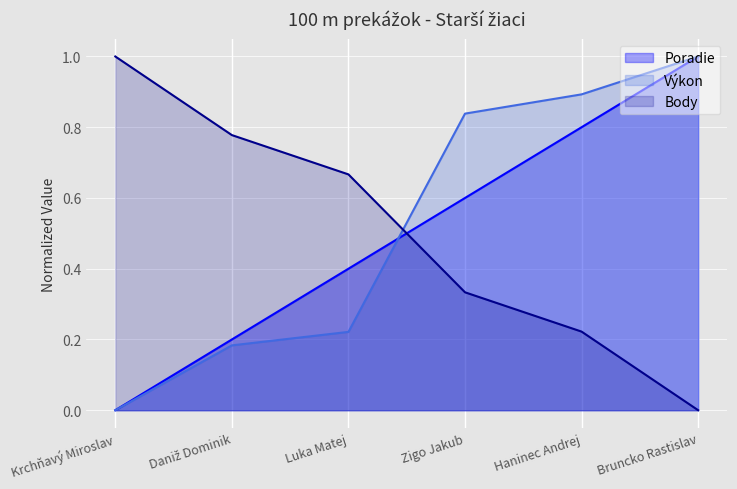

What is the difference between the highest and lowest values at Zigo Jakub?

0.5